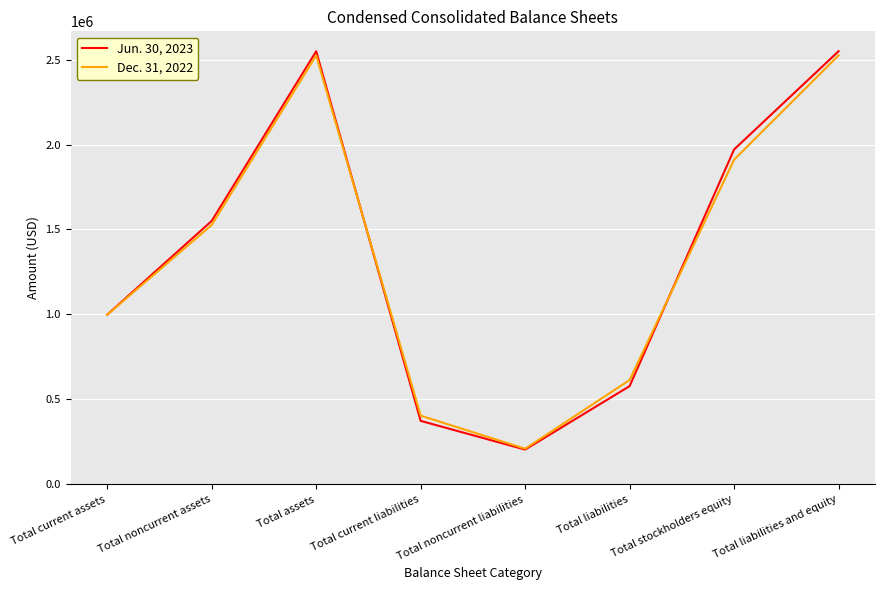

Rank the series at Total noncurrent assets from lowest to highest value.

Dec. 31, 2022, Jun. 30, 2023